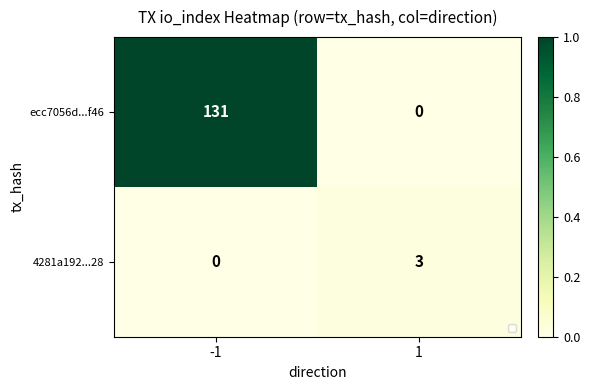

The 4281a192...28 series shows -0.0 at -1. True or false?

False